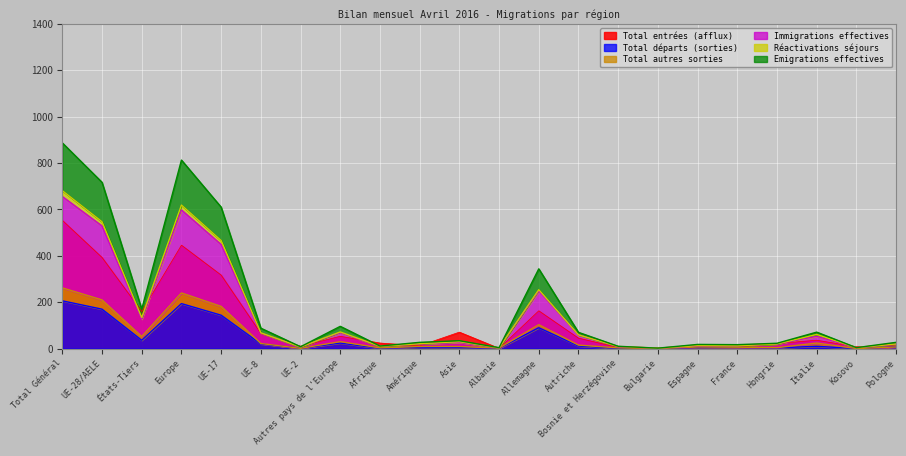

What is the average value of the Total départs (sorties) series?

43